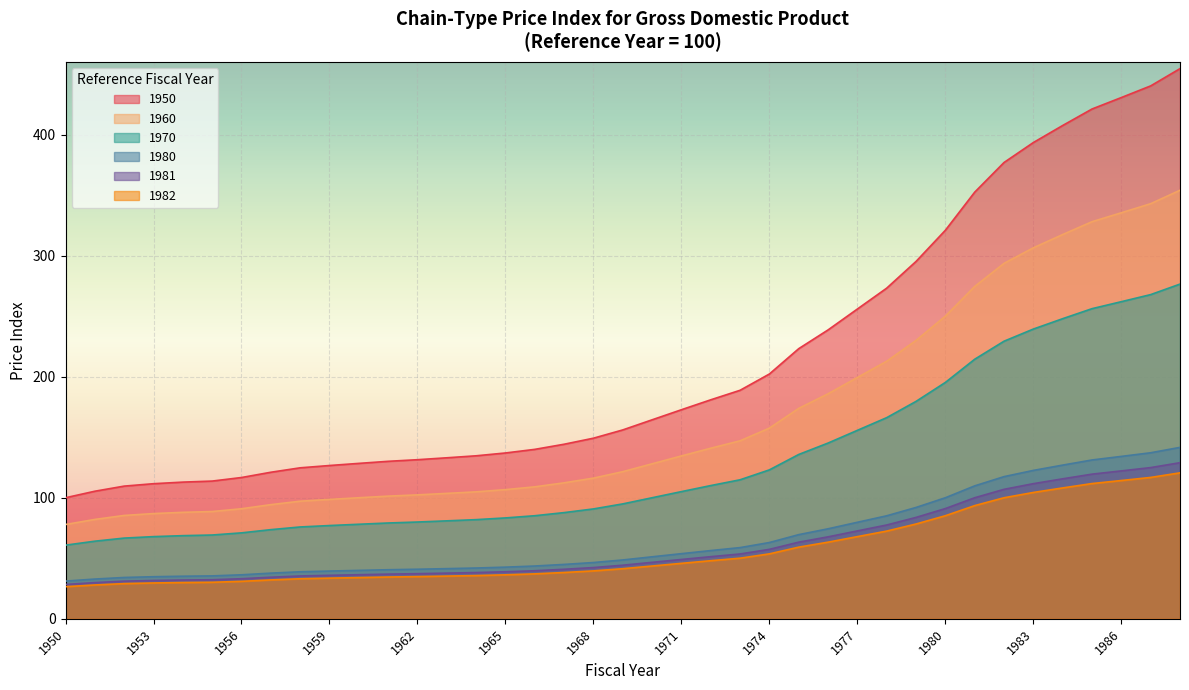

True or false: 1981 and 1980 intersect in this chart.

False